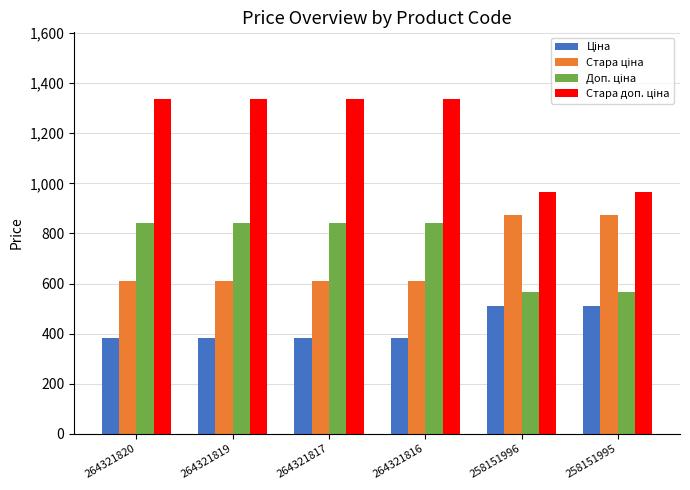

What is the maximum value shown in the chart?

1336.0